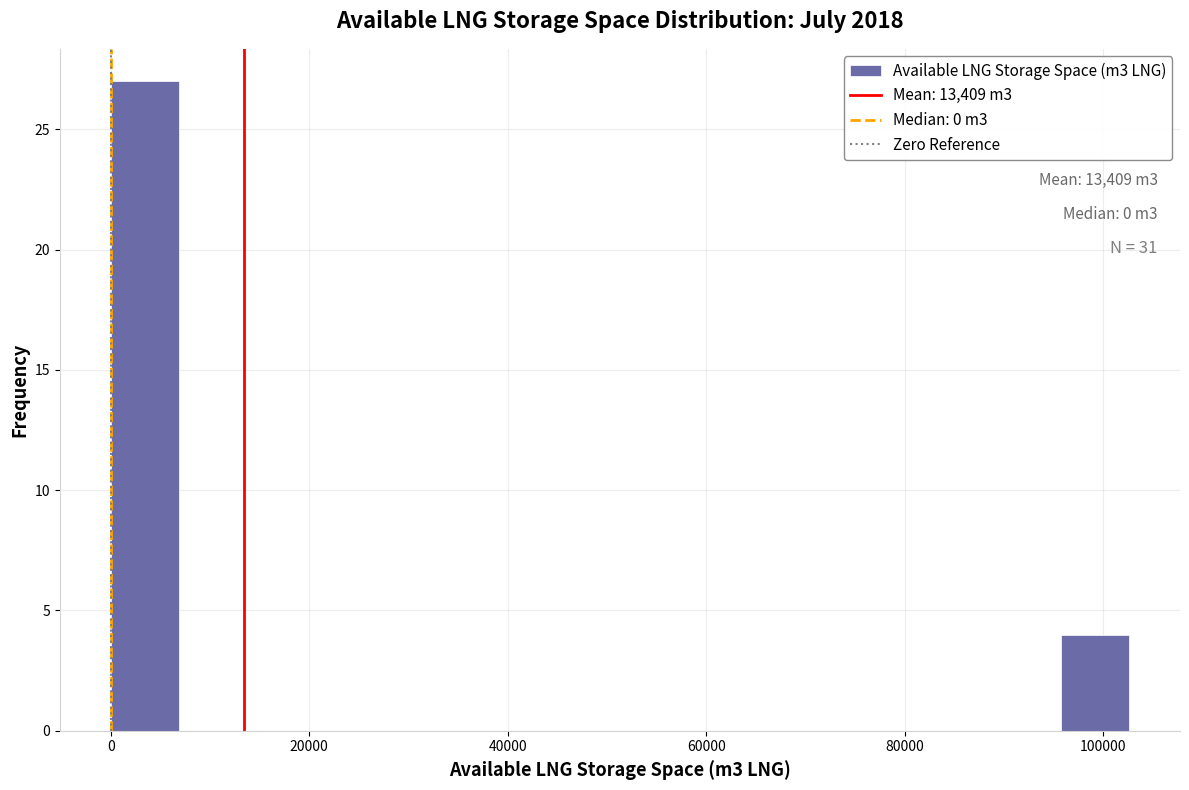

Read against the x-axis, roughly where is the centre of the tallest bar?

4000